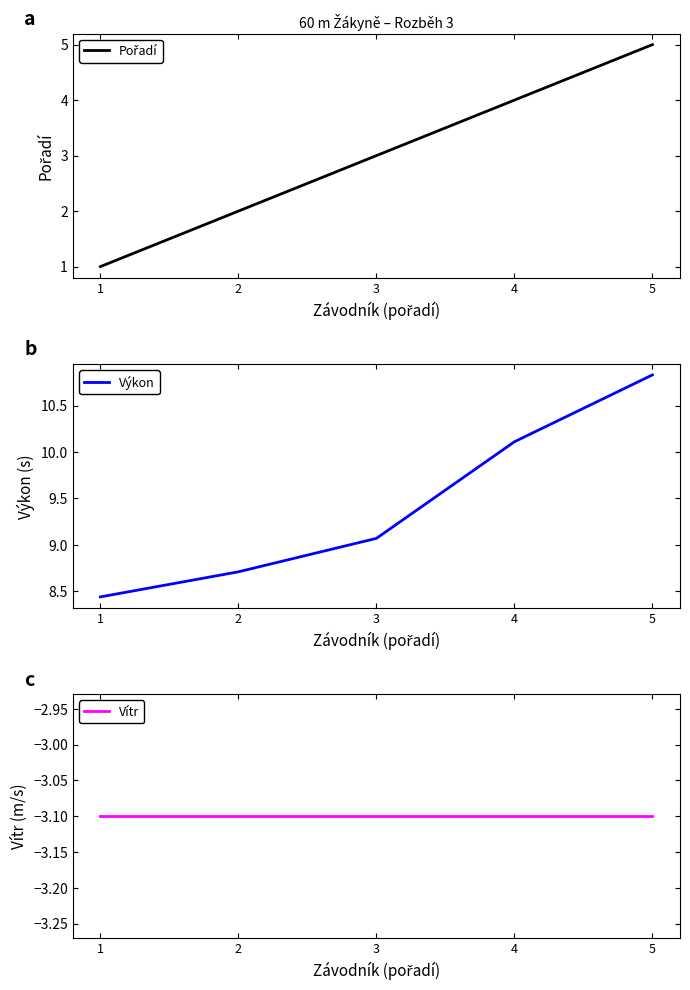

Which category has the lowest value across all series?

1